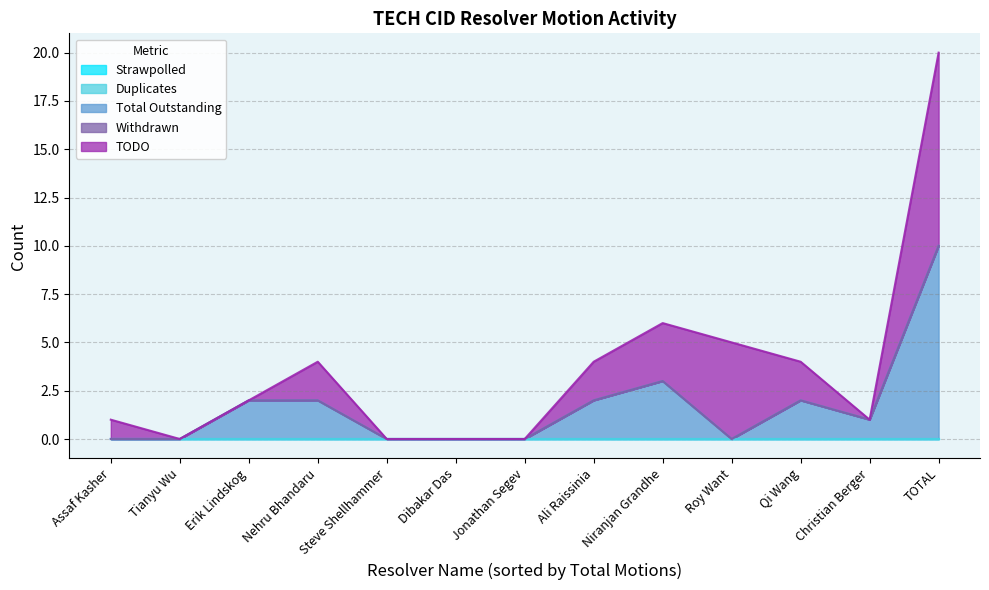

Is it true that Duplicates equals 0 at Assaf Kasher?

True